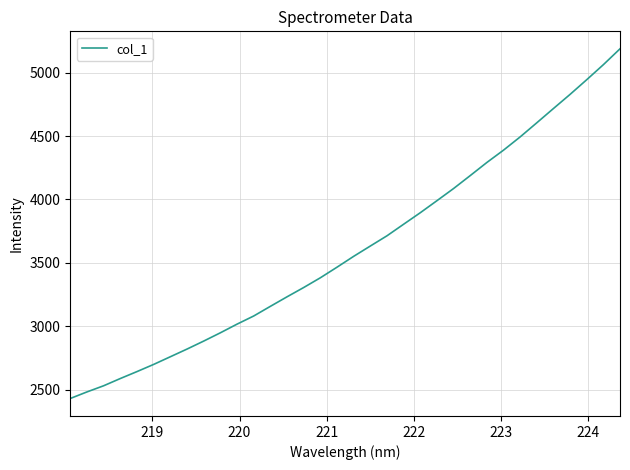

What is the difference between the maximum and minimum values?

2754.3